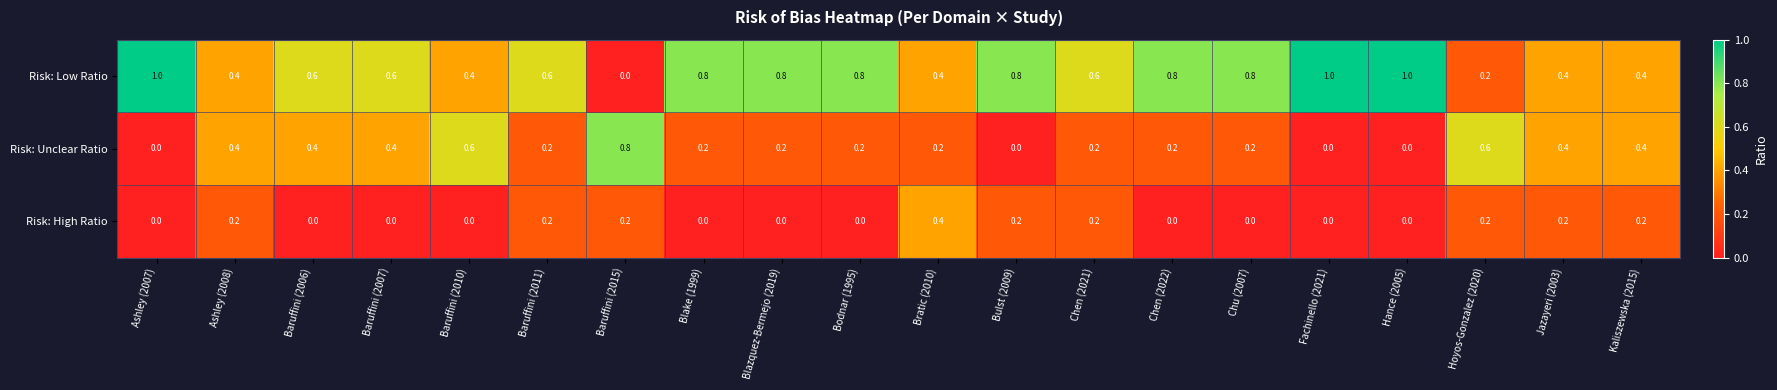

Which series has the largest range (max minus min)?

Risk: Low Ratio